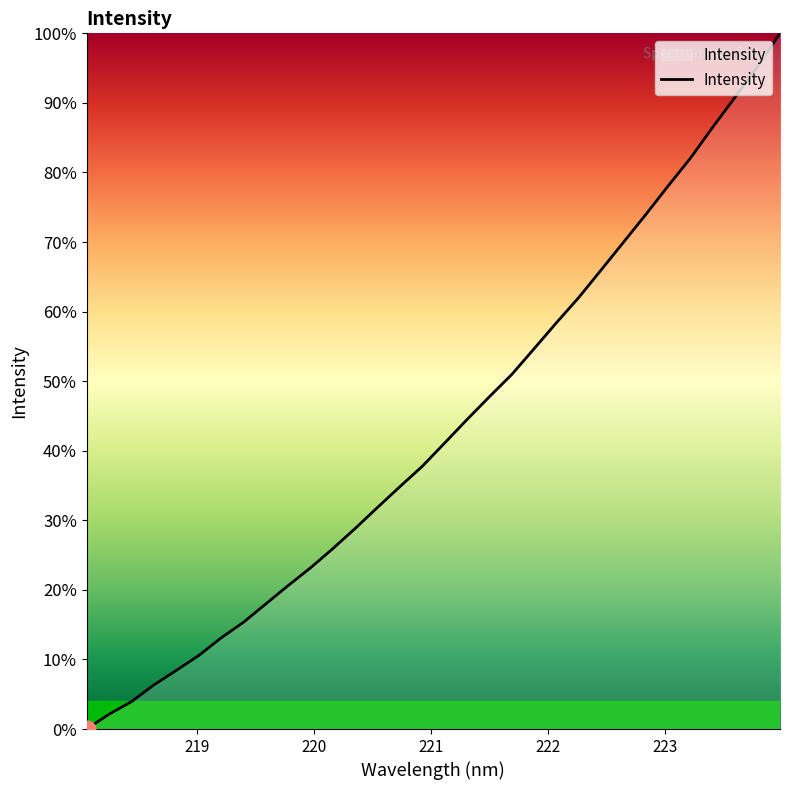

What is the difference between the maximum and minimum values?

100.0